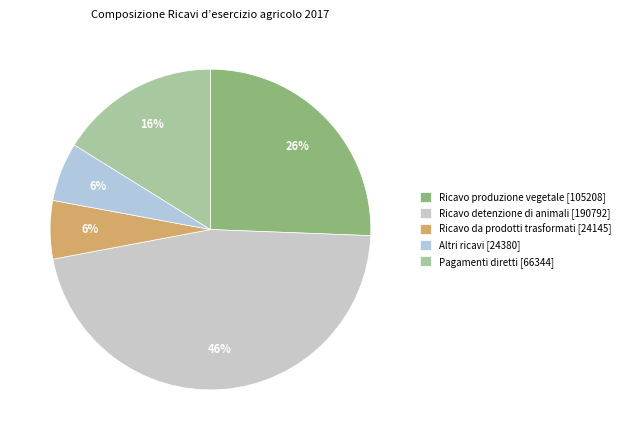

How many slices are in this pie chart?

5